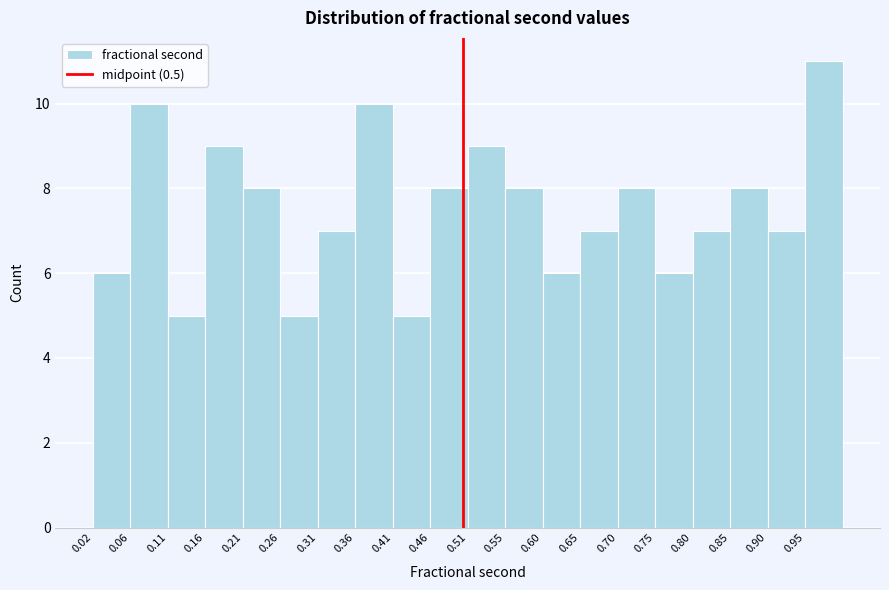

Which range on the x-axis has the tallest bar?

0.945 to 0.995